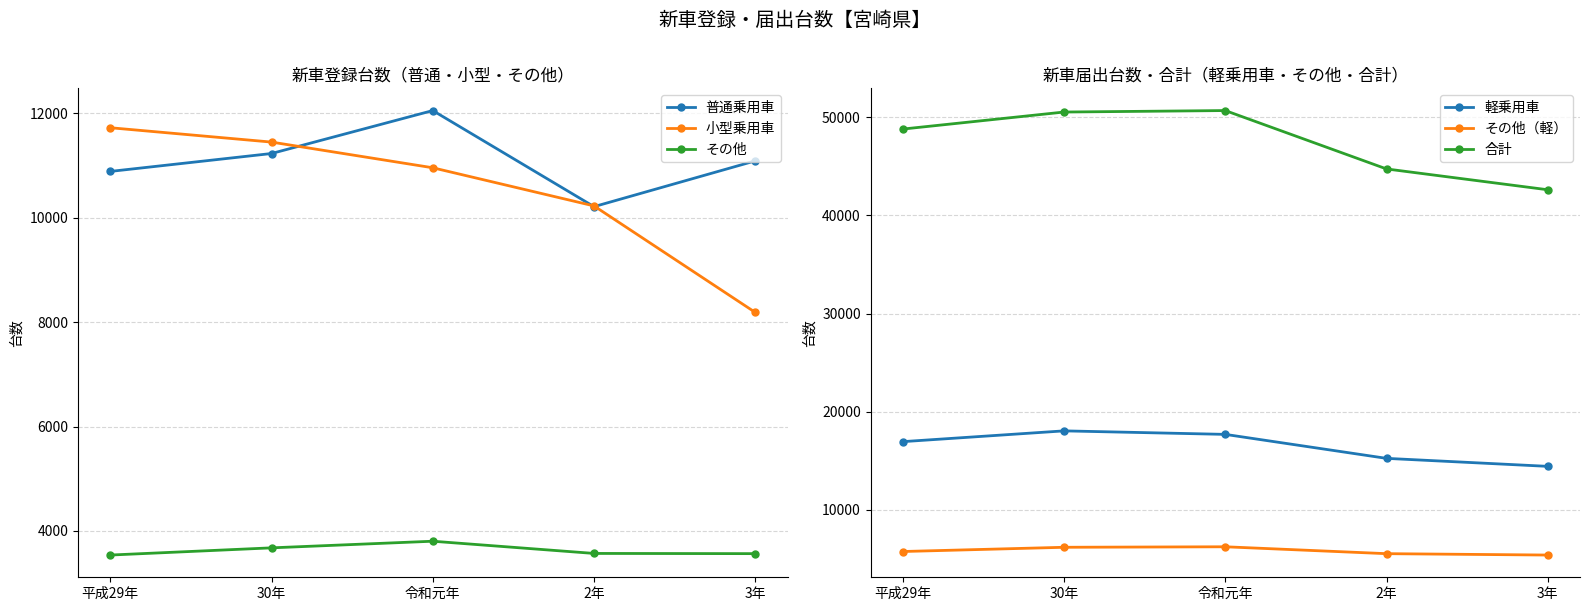

What is the maximum value shown in the chart?

50702